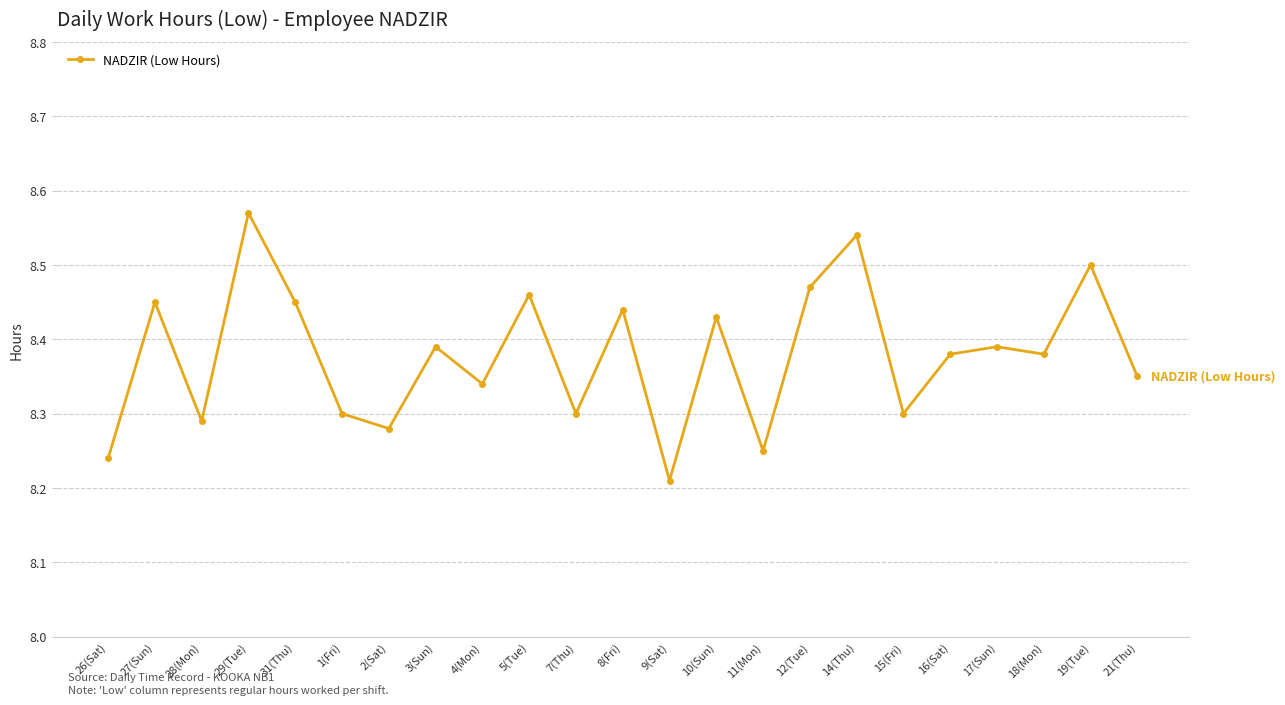

True or false: there are more than 2 points higher than both neighbors.

True